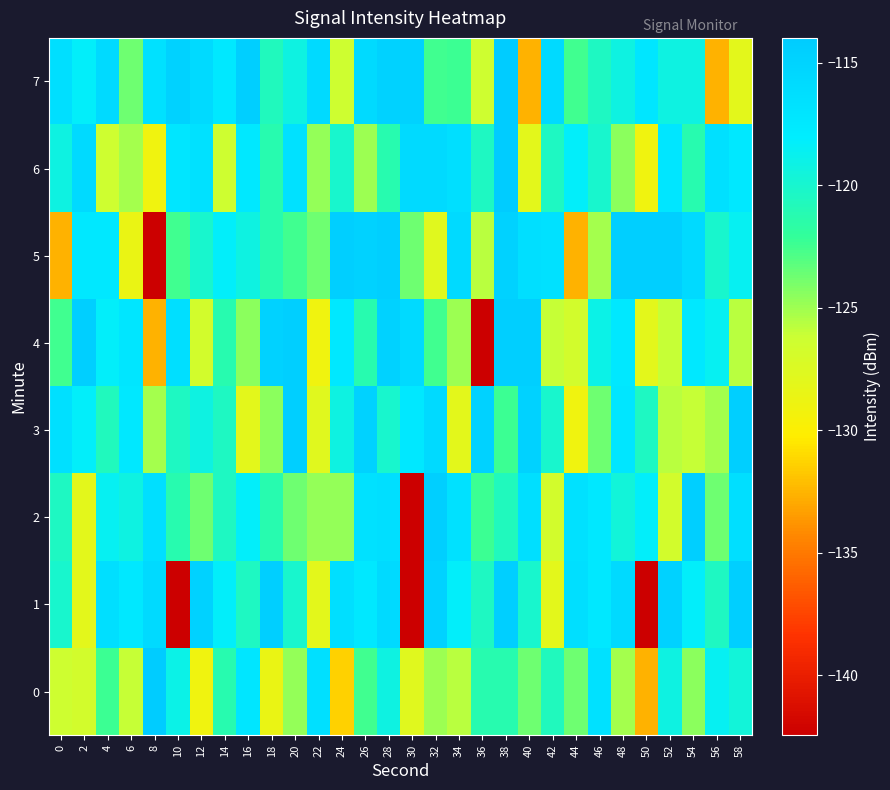

Which has a higher value, 20 or 10?

10